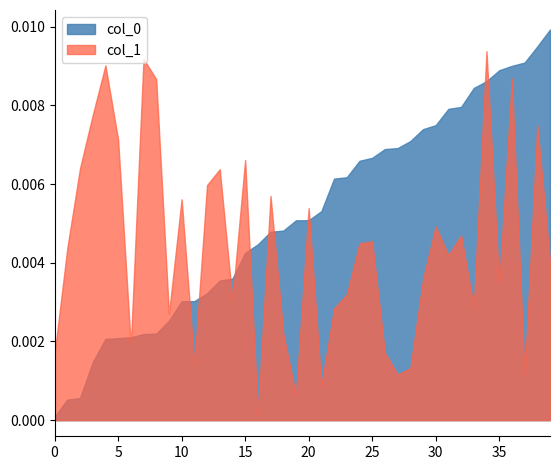

Which series has the widest spread of values?

col_0